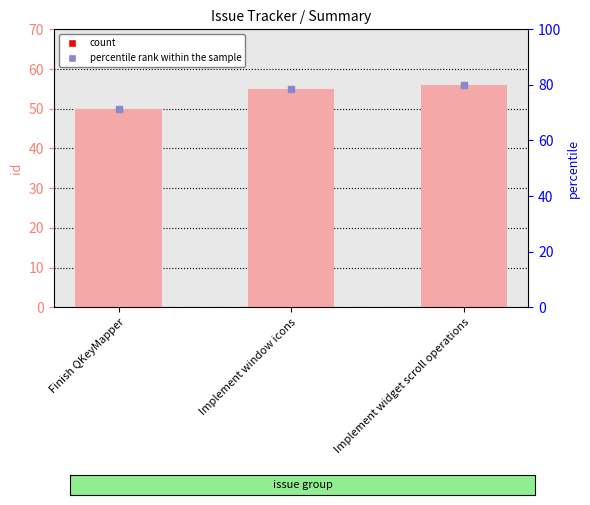

Reading right to left, what are all the values shown in this chart?

Implement widget scroll operations=56	Implement window icons=55	Finish QKeyMapper=50